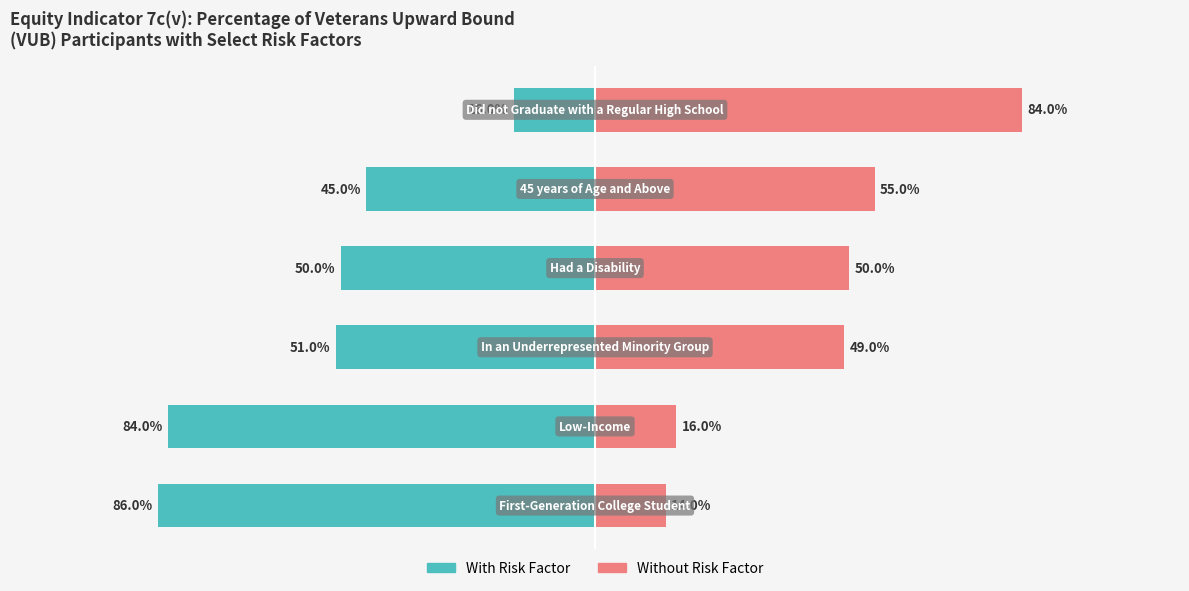

Which series changed the most between 4 and 5?

With Risk Factor